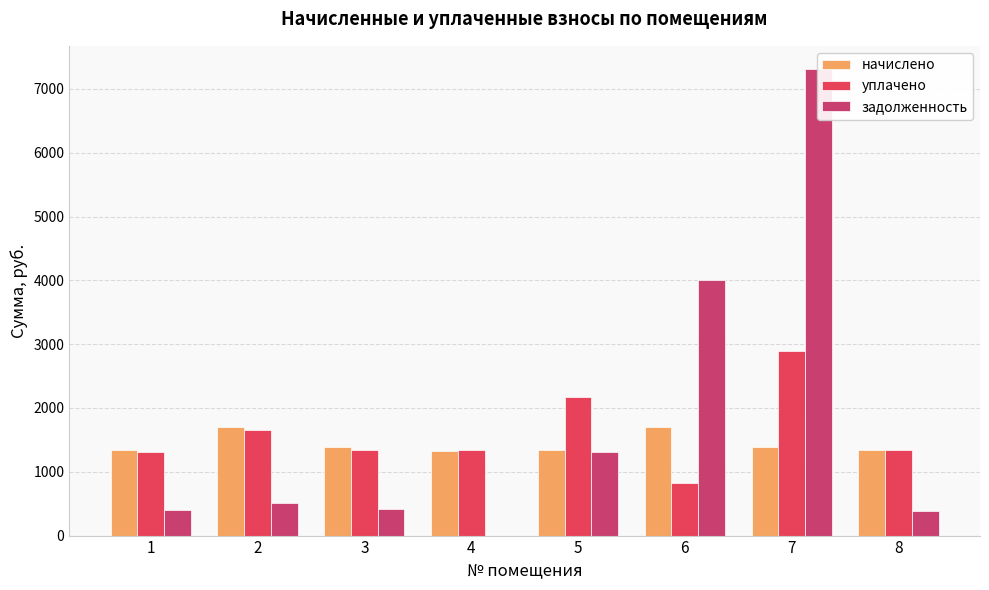

List the series in order of their peak value, lowest first.

начислено, уплачено, задолженность